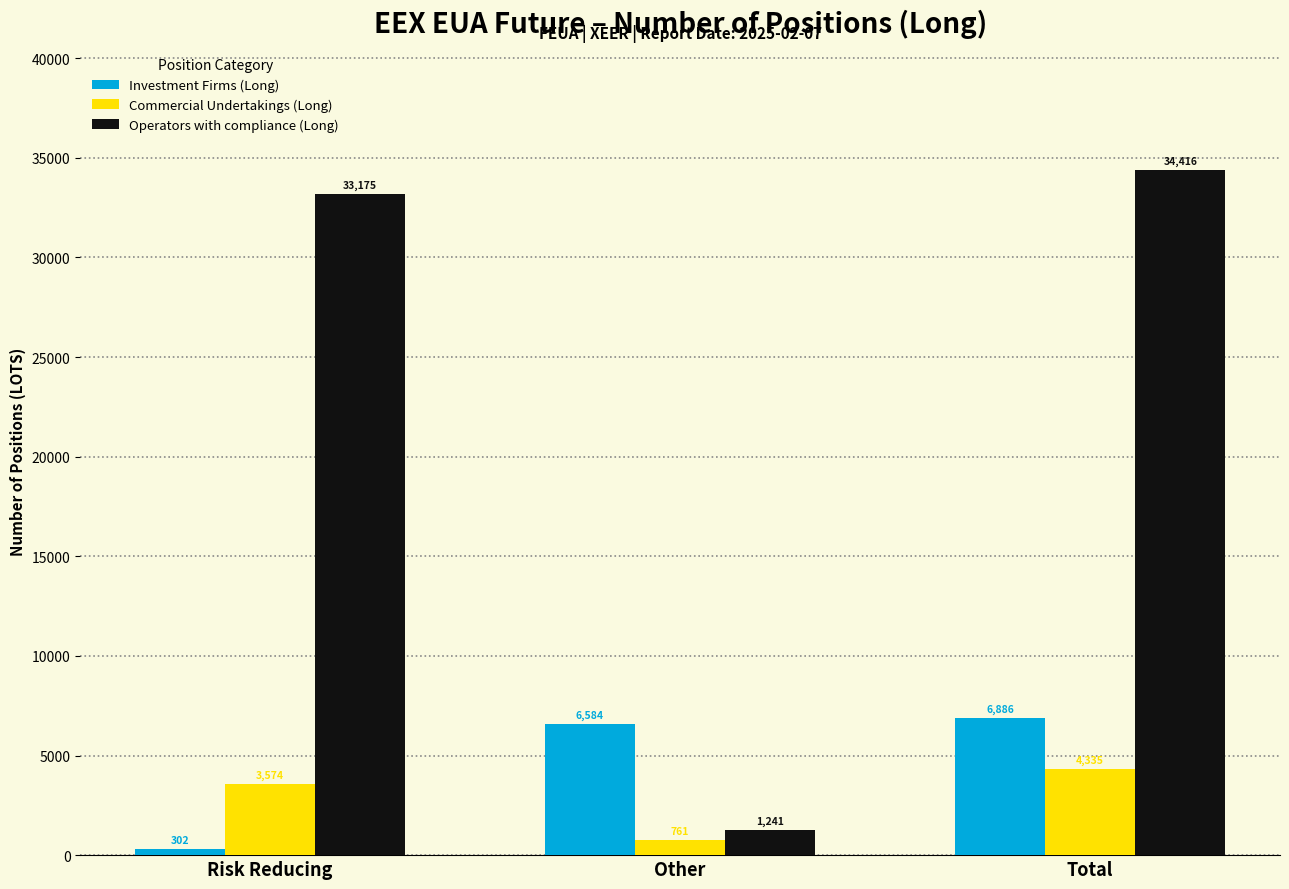

At Other, list the series in order from largest to smallest.

Investment Firms (Long), Operators with compliance (Long), Commercial Undertakings (Long)